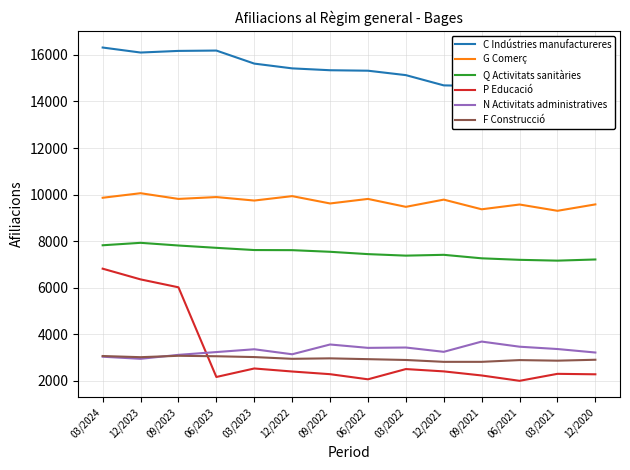

What is the difference between the highest and lowest values at 12/2021?

12280